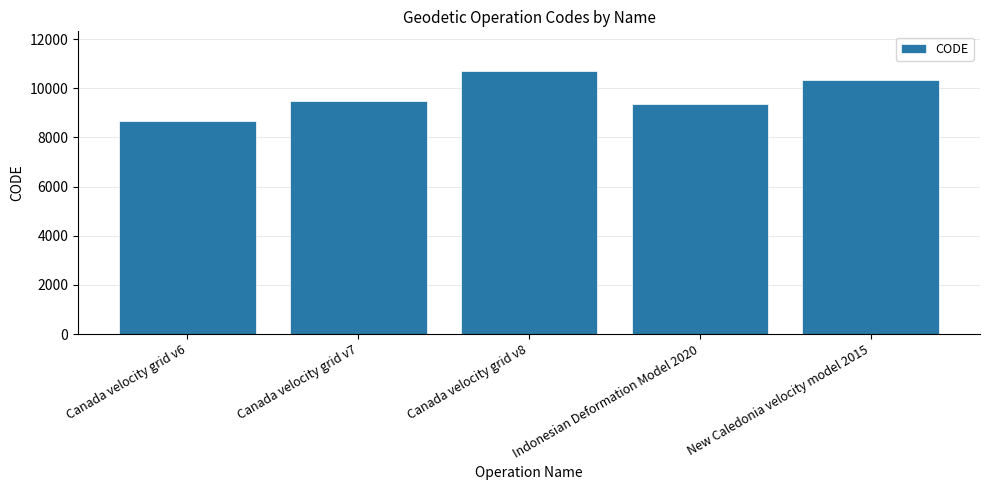

Which has a higher value, Indonesian Deformation Model 2020 or Canada velocity grid v6?

Indonesian Deformation Model 2020